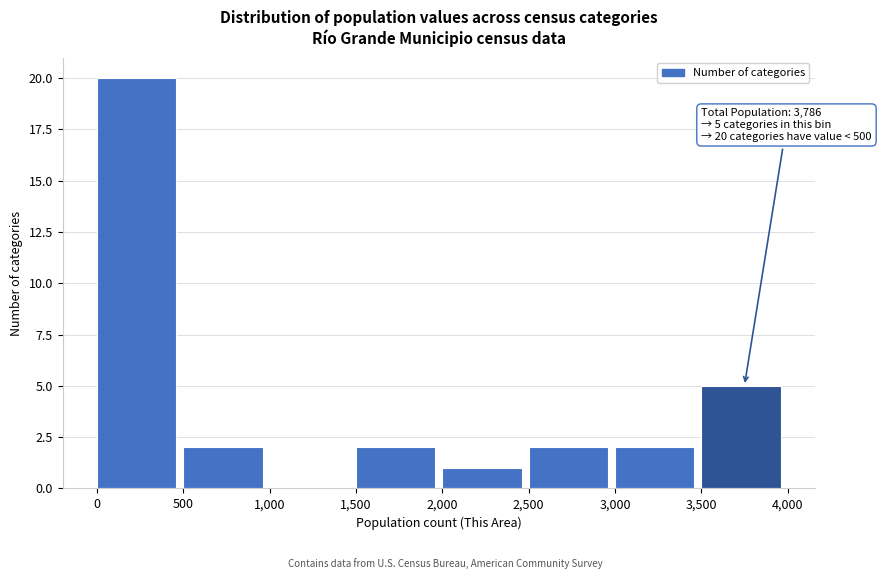

Which range on the x-axis has the tallest bar?

0 to 500